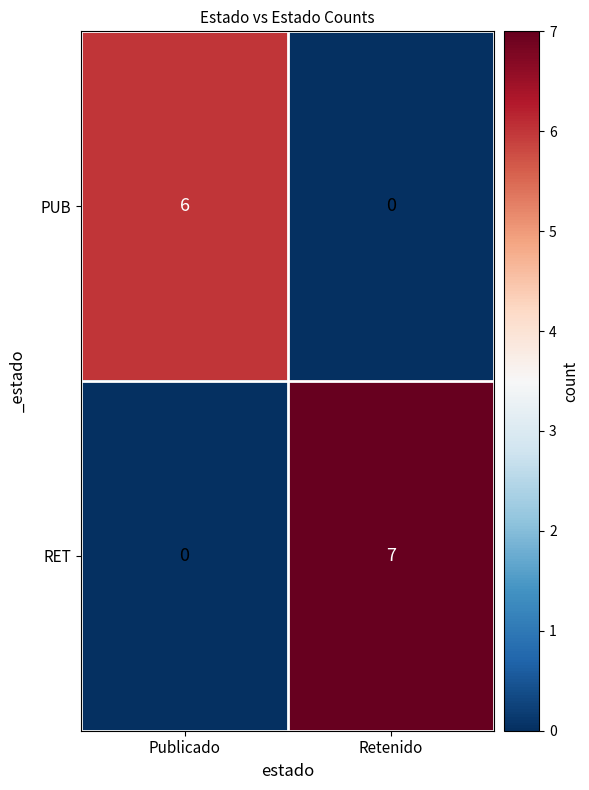

Count the number of data series in this chart.

2